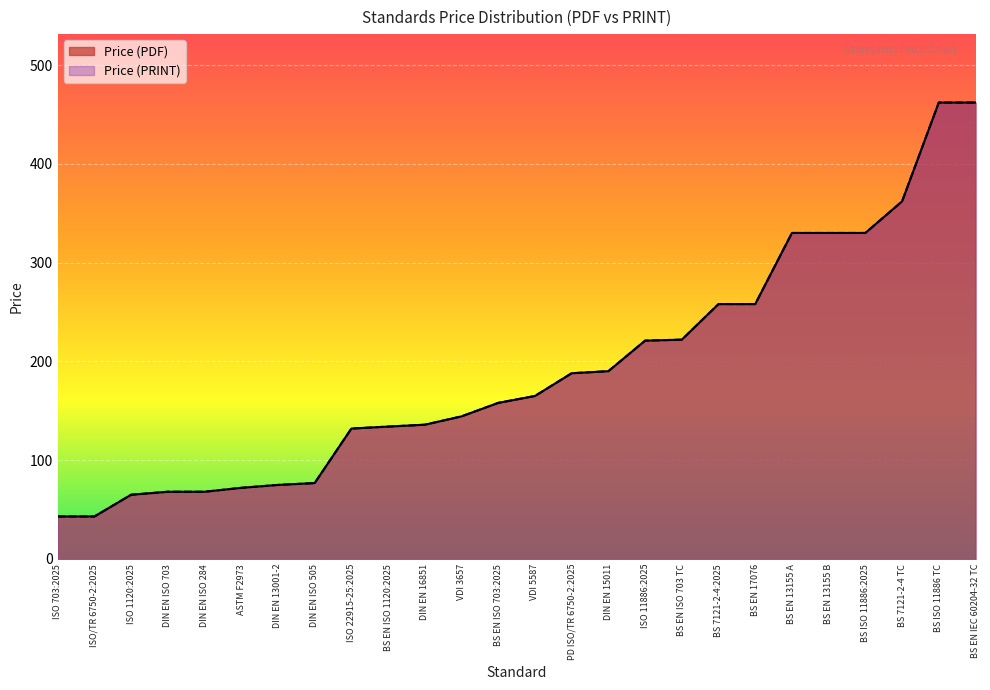

True or false: Price (PRINT) and Price (PDF) intersect in this chart.

False